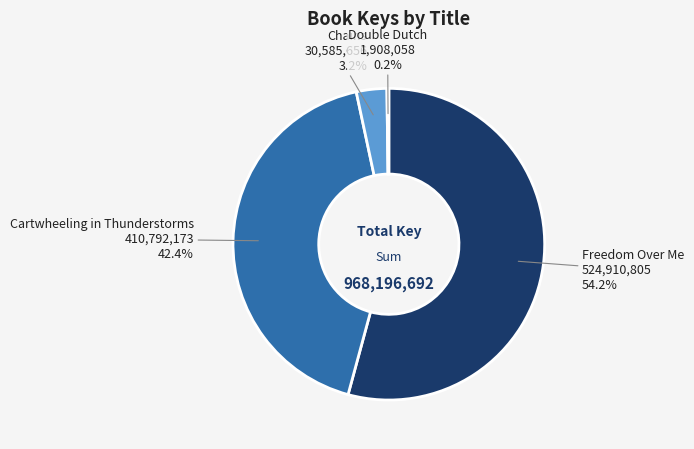

Does any single category account for the majority?

Yes